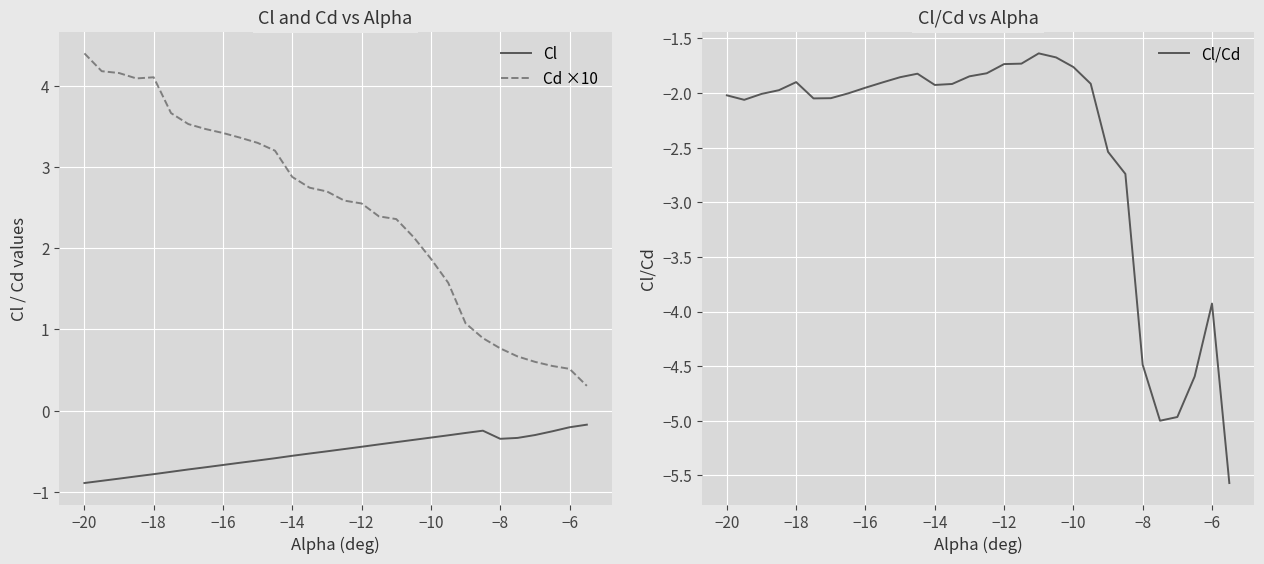

At which label does Cd ×10 first exceed 2?

−20